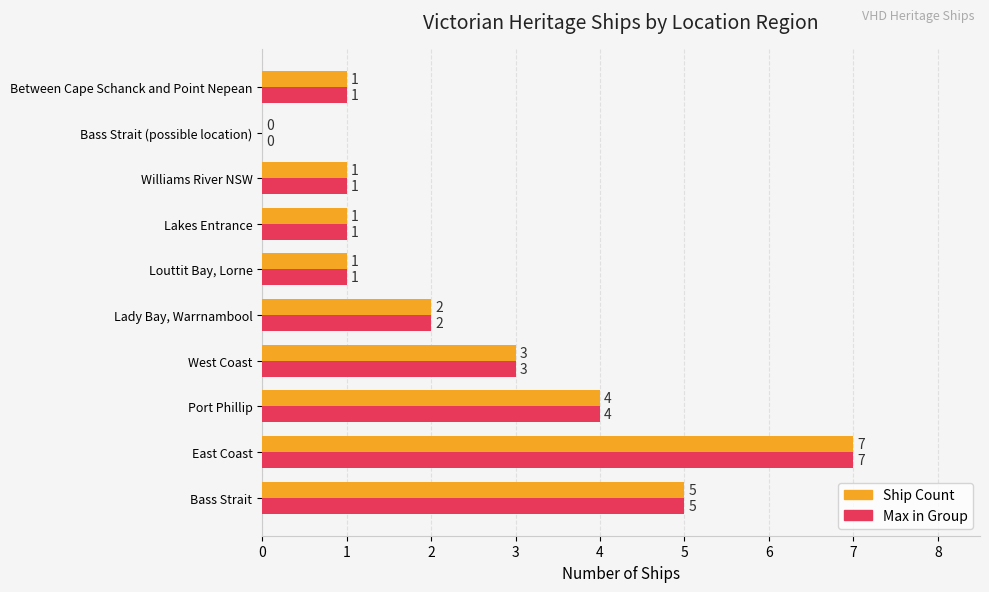

At which category is the sum across all series the highest?

East Coast